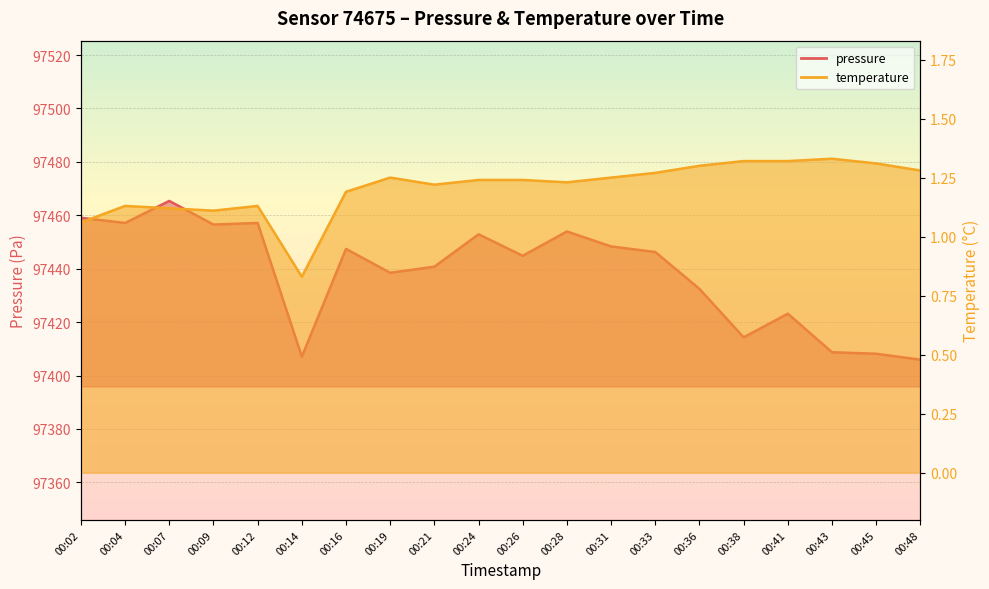

Count the number of categories in the chart.

20